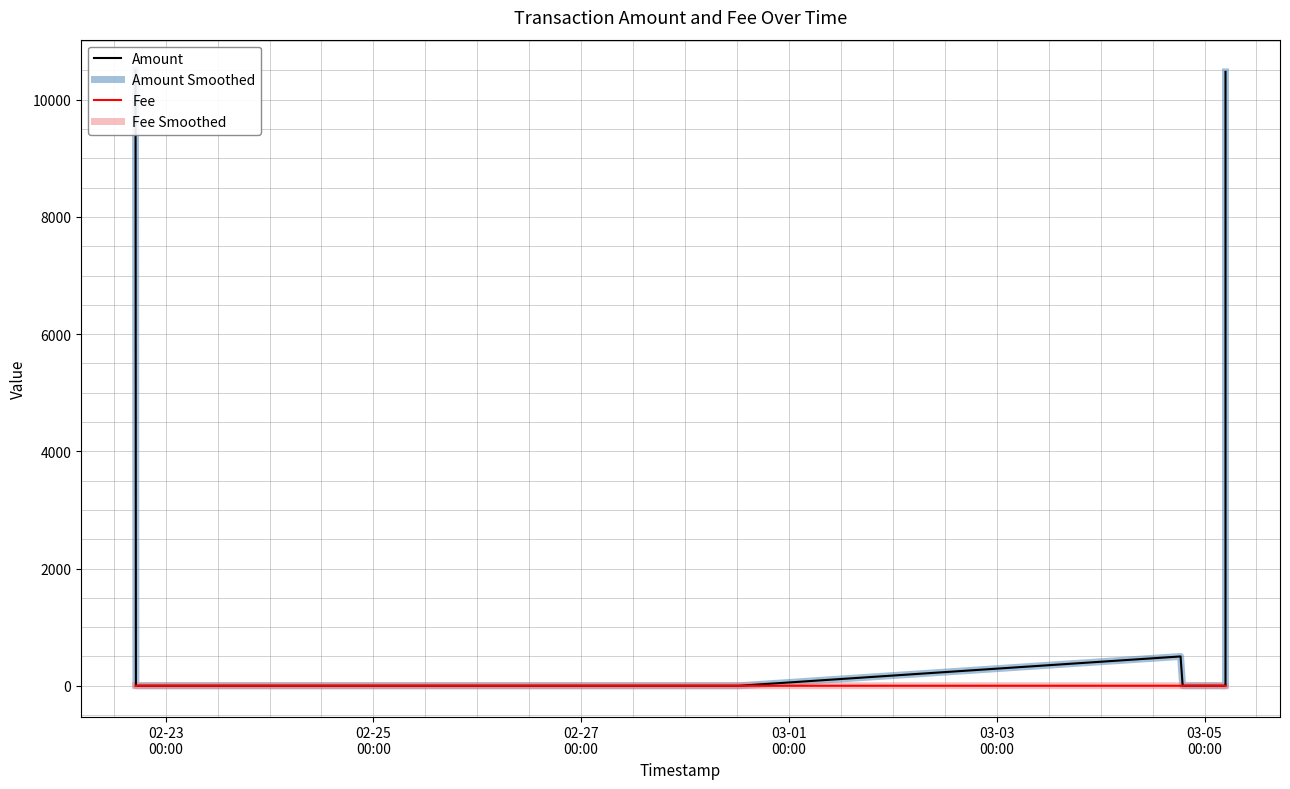

Which series changed the most between 02-23
00:00 and 02-27
00:00?

Amount